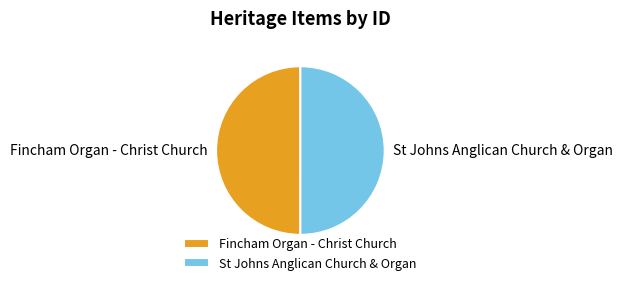

Is it true that Fincham Organ - Christ Church is 50% of the pie?

True